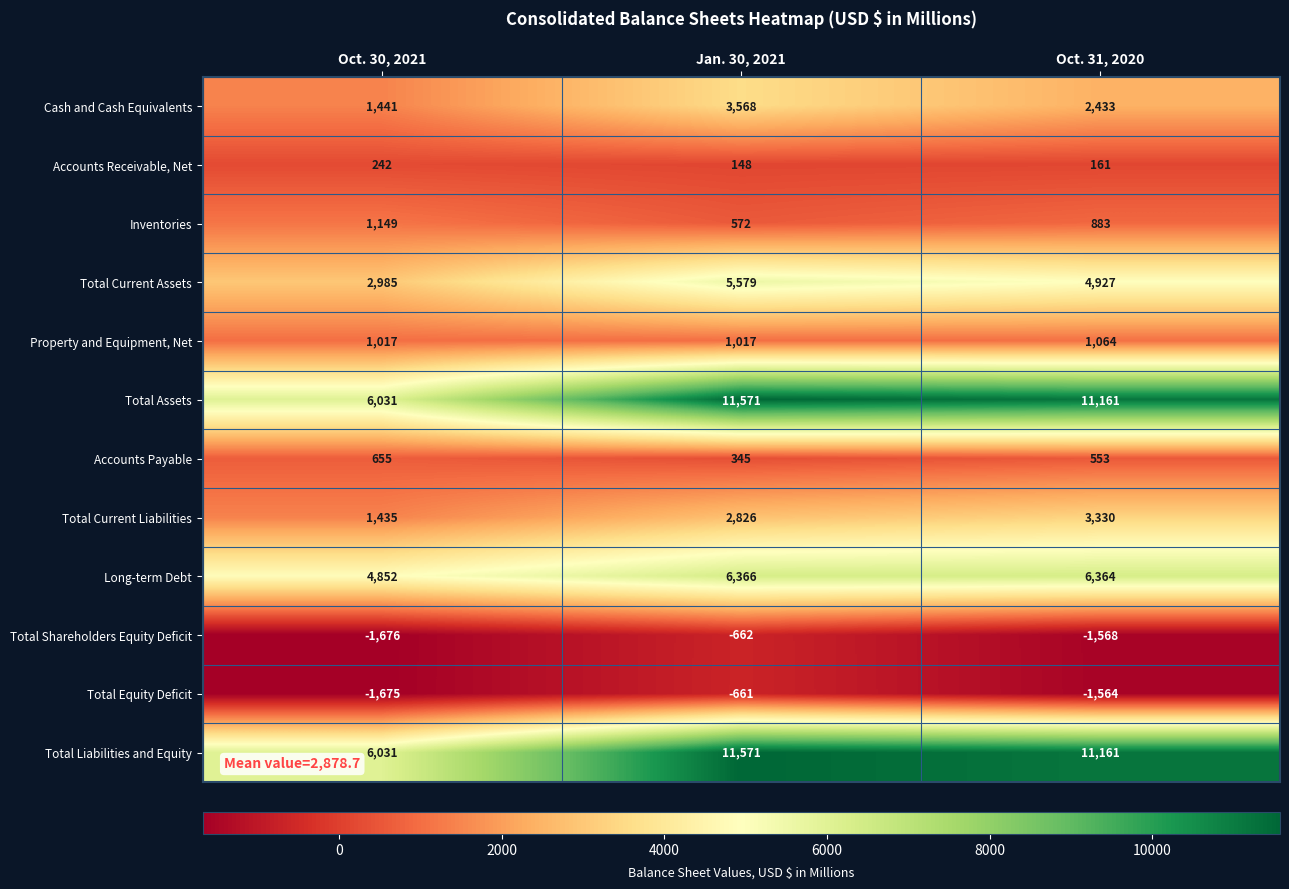

What is the approximate value of Total Shareholders Equity Deficit at Oct. 30, 2021, to the nearest 100?

-1700